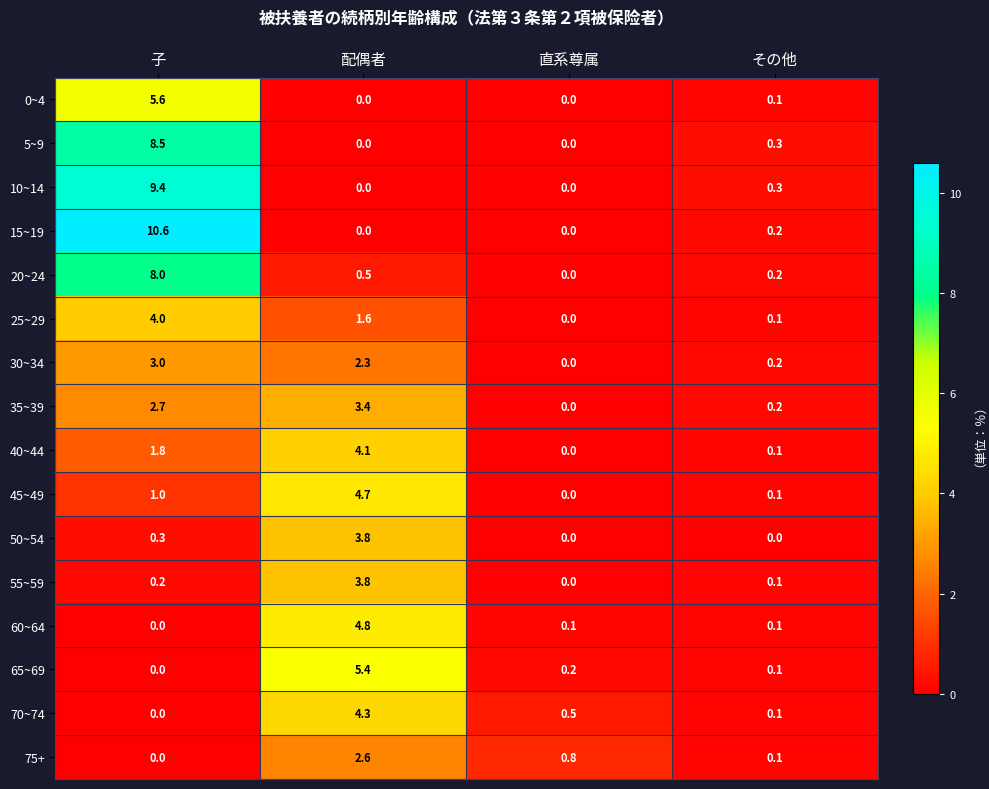

What is the greatest value displayed?

10.6